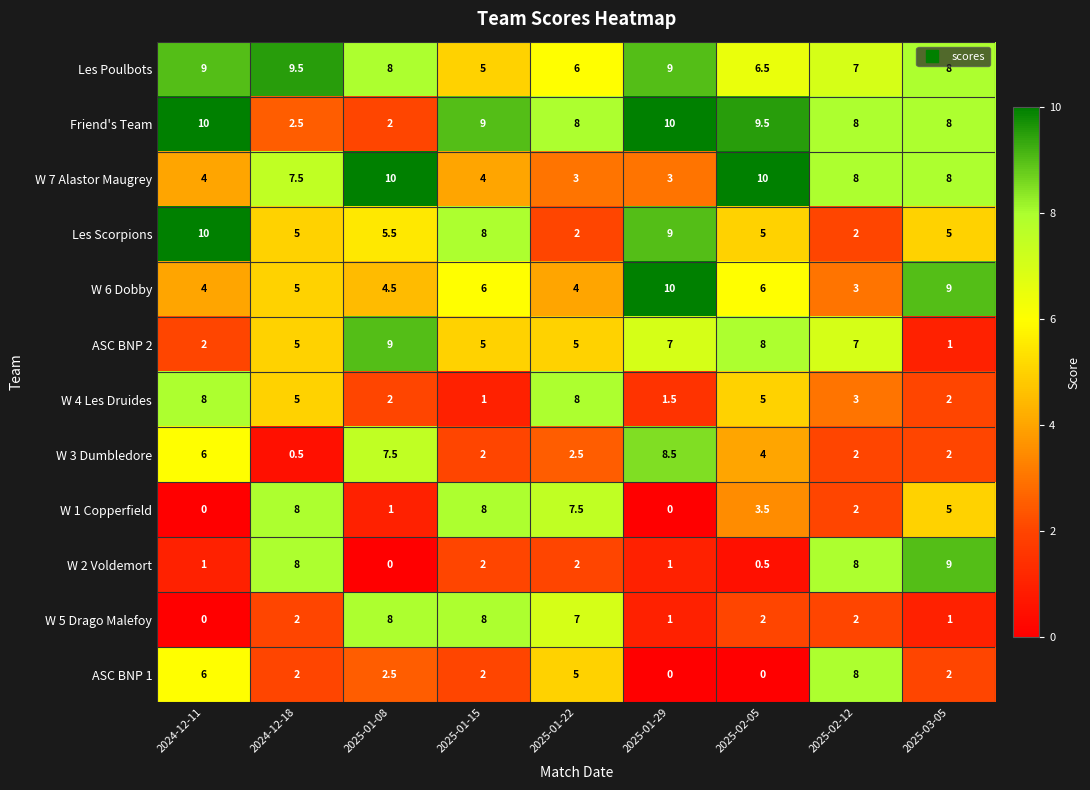

What is the maximum value for ASC BNP 1?

8.0